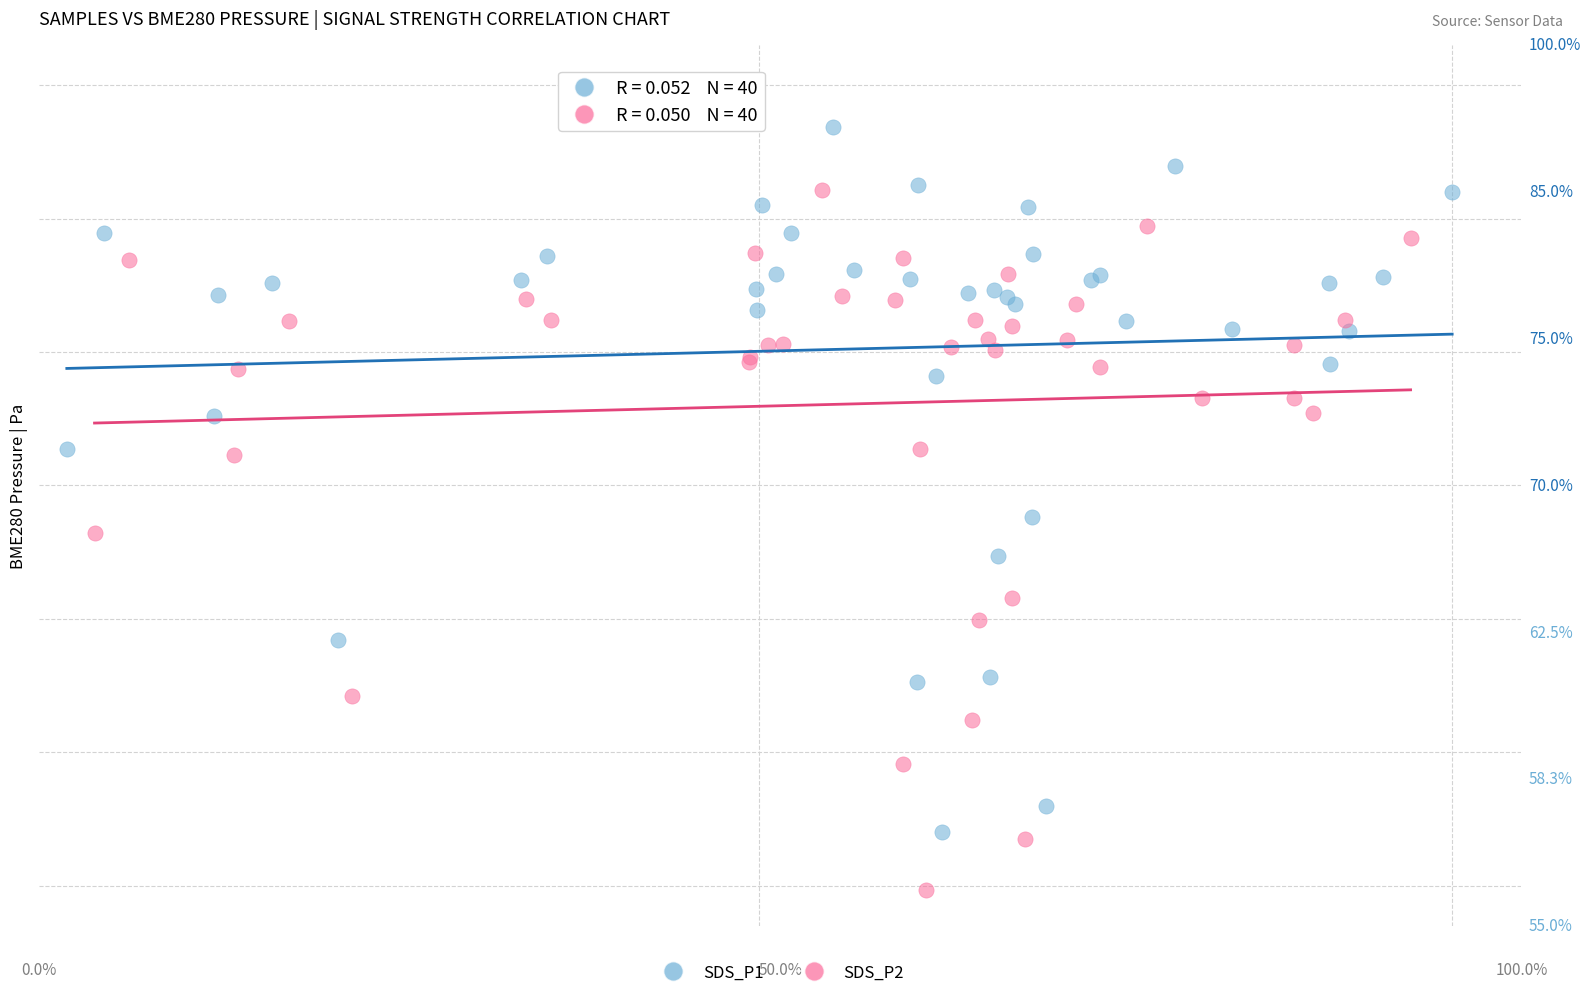

Which series reaches the minimum Y coordinate?

SDS_P2